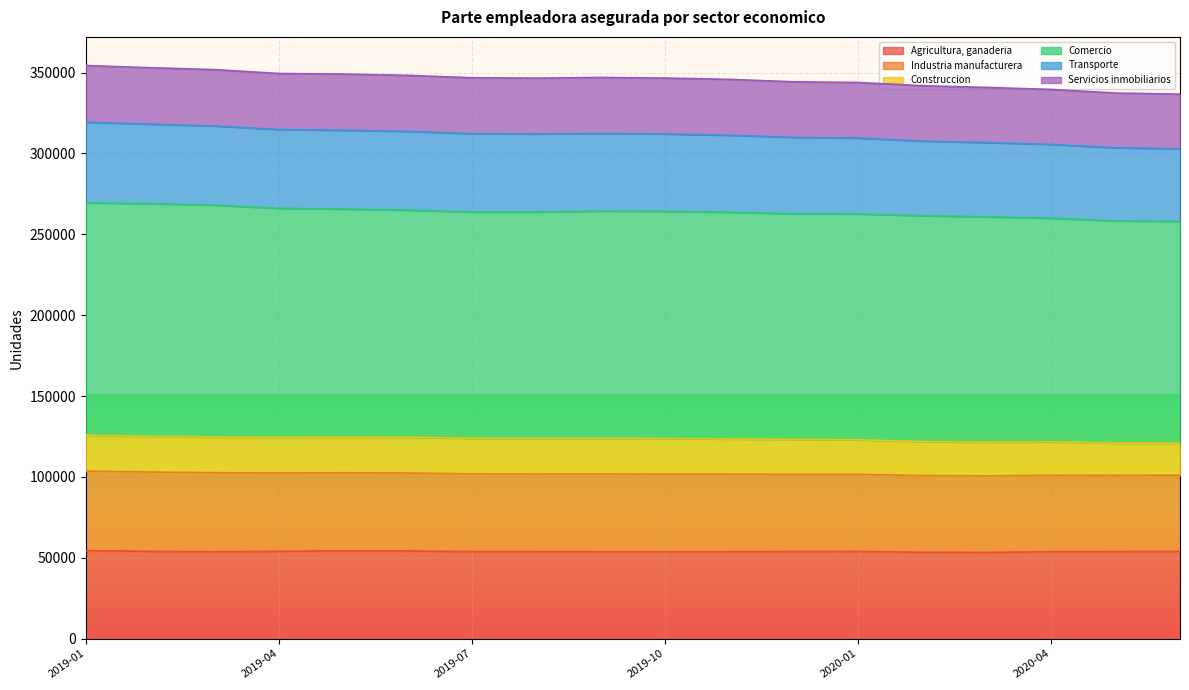

What is the label of the 1st point from the left?

2019-01